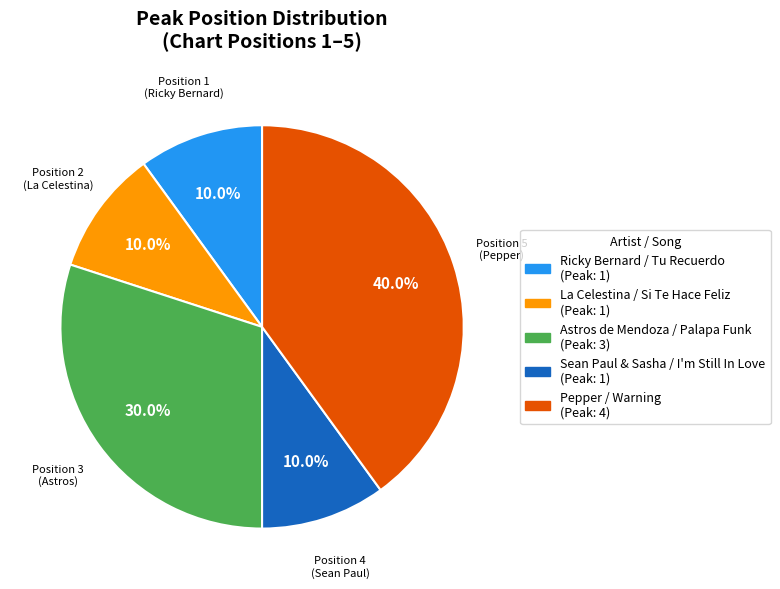

Which has a higher value, Position 4 (Sean Paul) or Position 3 (Astros)?

Position 3 (Astros)